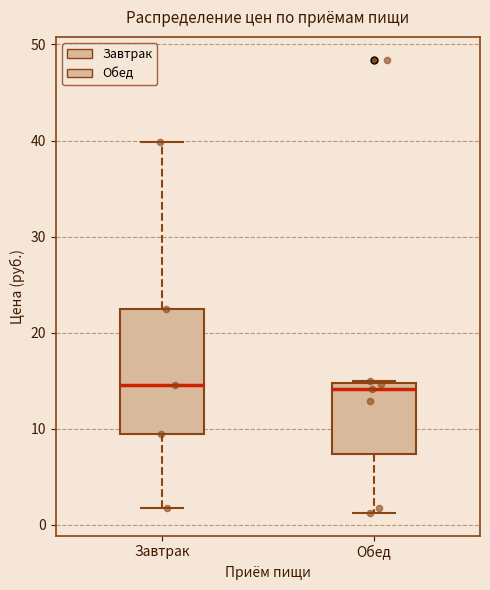

Reading left to right, transcribe this box plot: for each box, give where its median line is, the range the box spans, and where its two whiskers end, as read against the y-axis. The values are not printed on the chart, so give them approximately, as read against the axis.

Завтрак: median 15, box 9 to 22, whiskers 2 to 40
Обед: median 14, box 7 to 15, whiskers 1 to 15